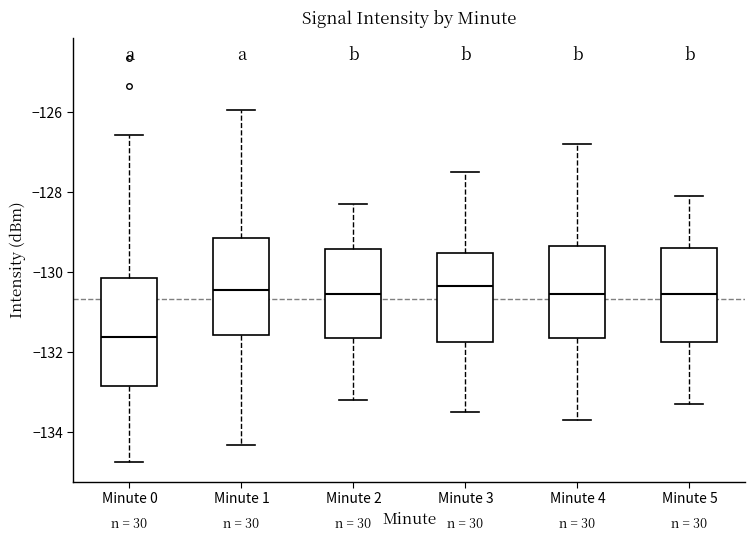

Reading left to right, transcribe this box plot: for each box, give where its median line is, the range the box spans, and where its two whiskers end, as read against the y-axis. The values are not printed on the chart, so give them approximately, as read against the axis.

Minute 0: median -131.6, box -132.8 to -130.2, whiskers -134.8 to -126.6
Minute 1: median -130.4, box -131.6 to -129.2, whiskers -134.4 to -126.0
Minute 2: median -130.6, box -131.6 to -129.4, whiskers -133.2 to -128.2
Minute 3: median -130.4, box -131.8 to -129.6, whiskers -133.4 to -127.4
Minute 4: median -130.6, box -131.6 to -129.4, whiskers -133.6 to -126.8
Minute 5: median -130.6, box -131.8 to -129.4, whiskers -133.2 to -128.0